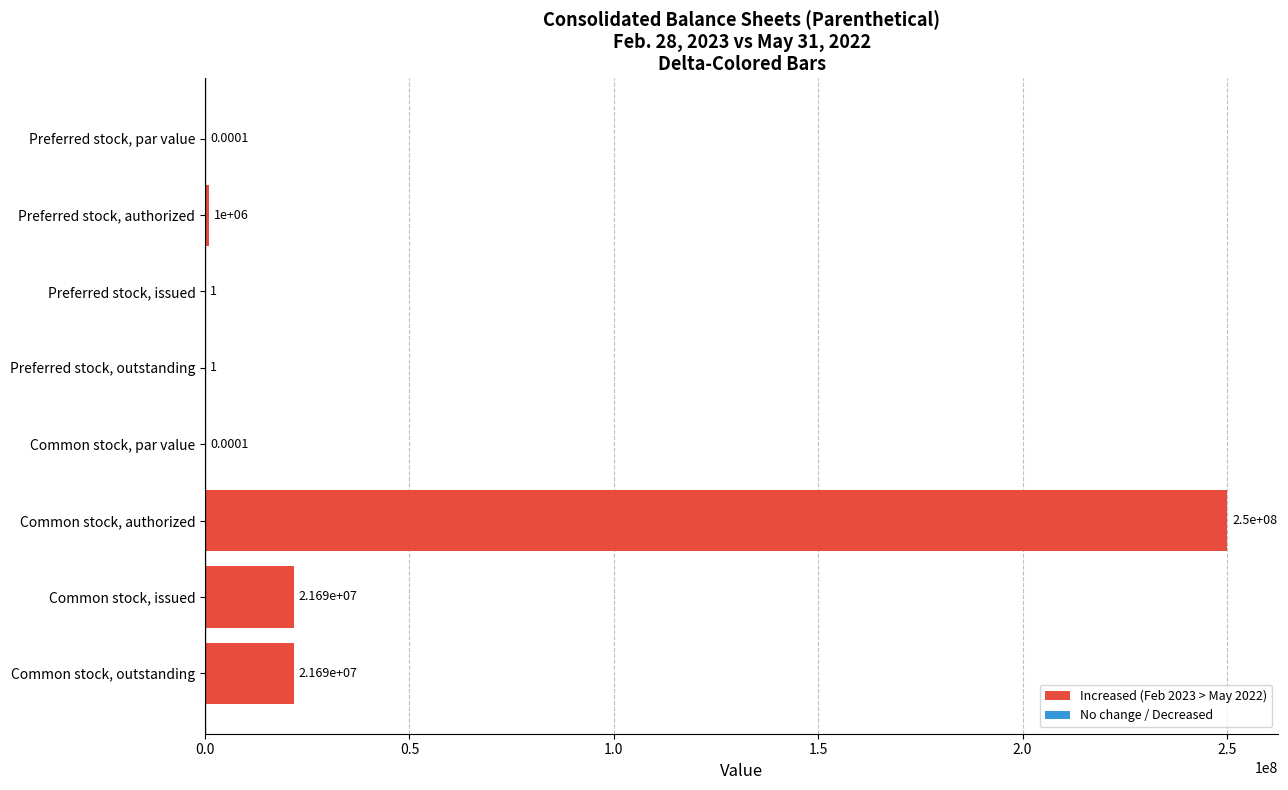

Between Common stock, par value and Common stock, issued, which is larger?

Common stock, issued